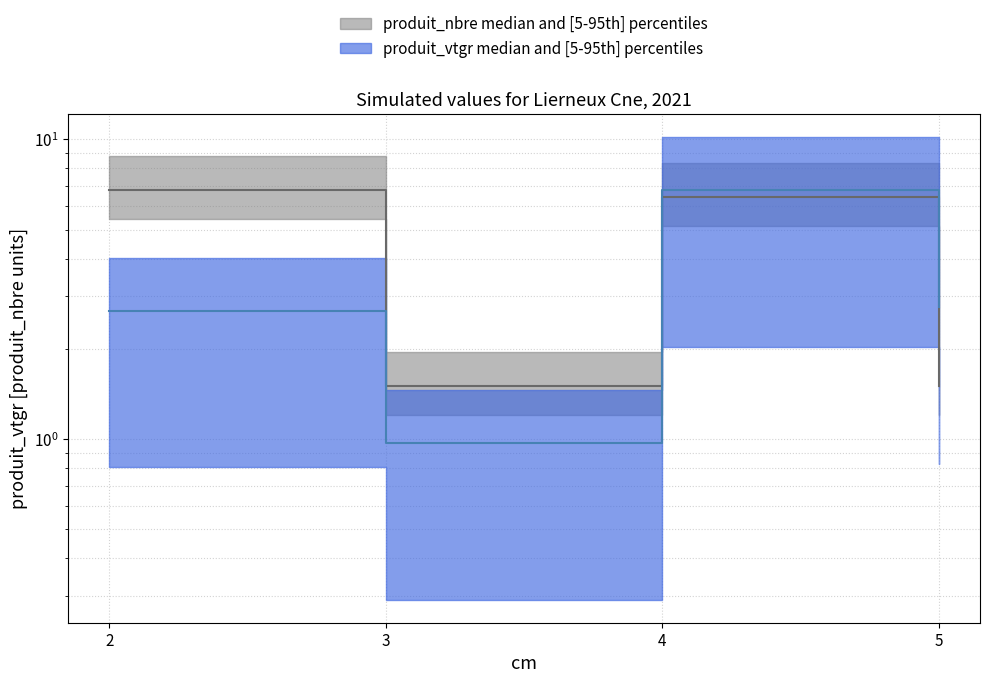

What is the maximum value for produit_vtgr?

6.8